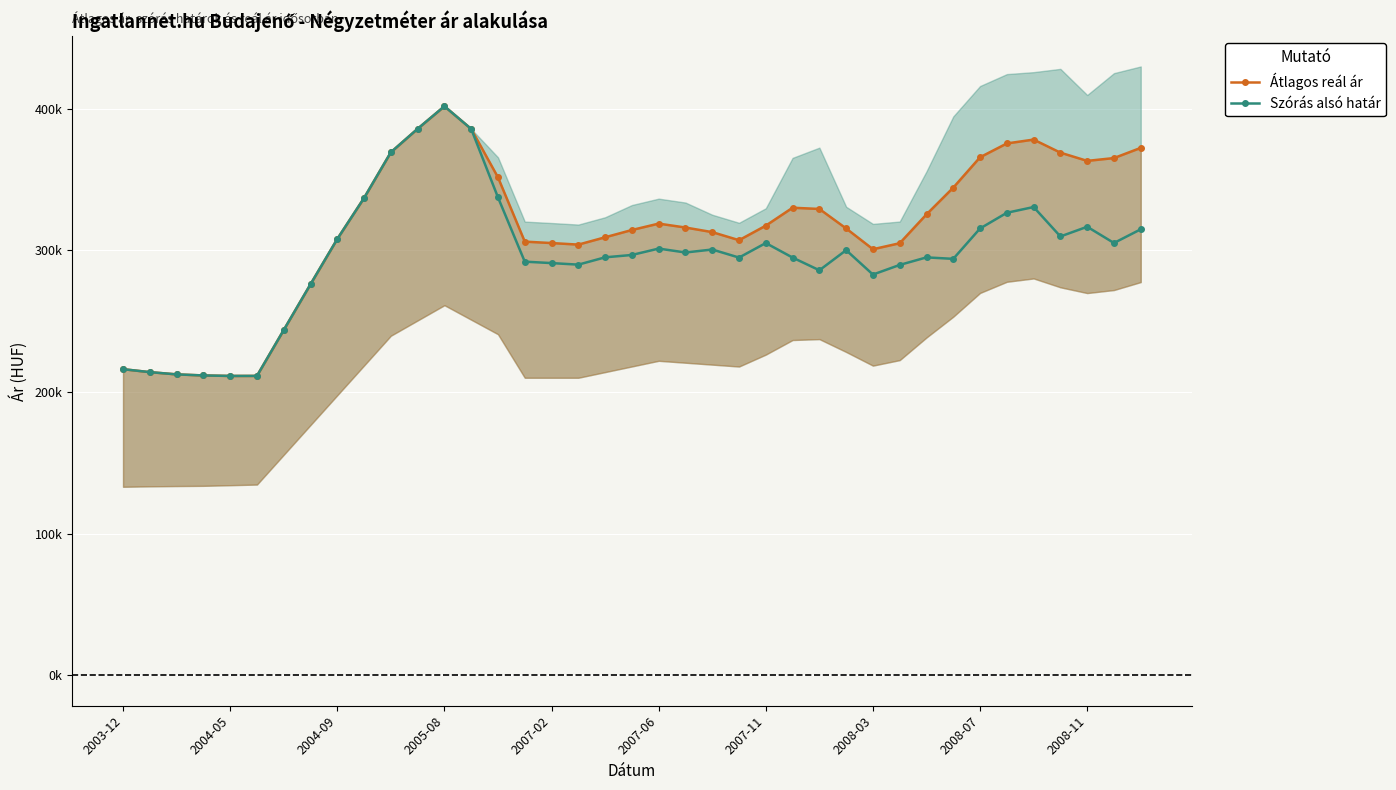

How many data points in Szórás alsó határ are less than 296661?

19